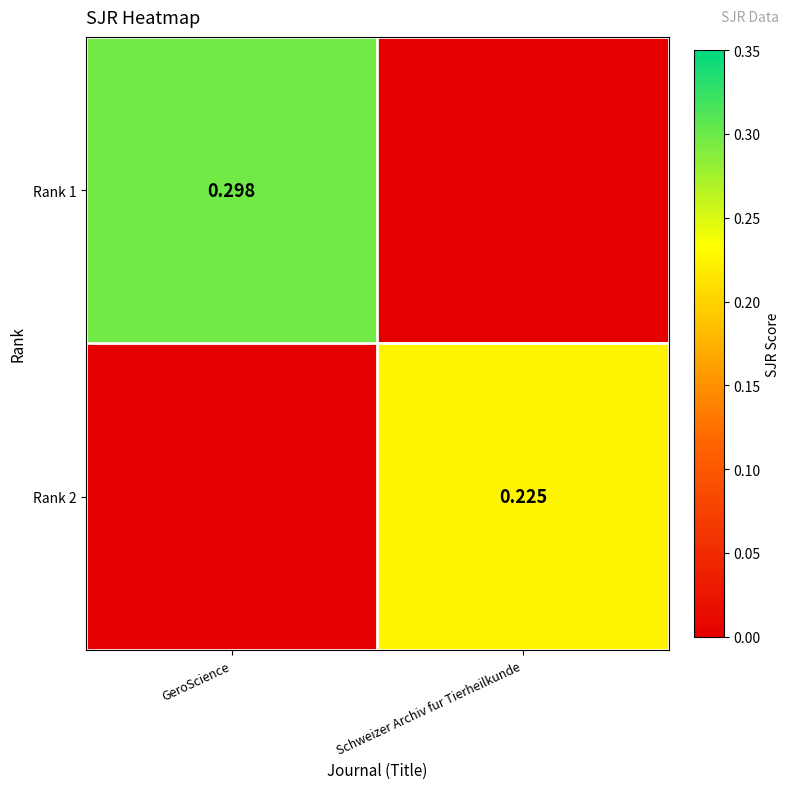

What is the difference between the highest and lowest values at Schweizer Archiv fur Tierheilkunde?

0.2